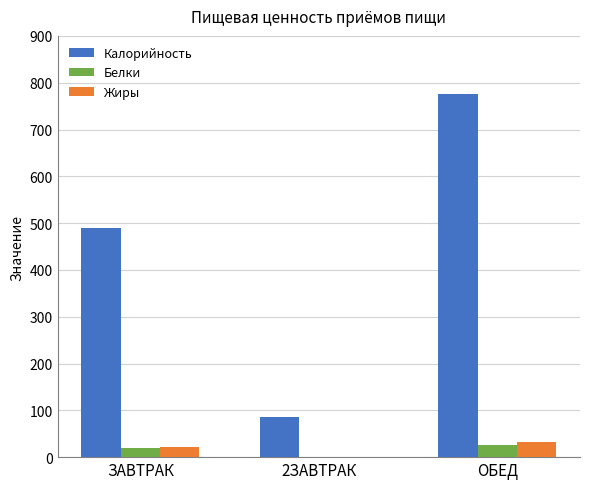

At which label does Калорийность reach its peak?

ОБЕД